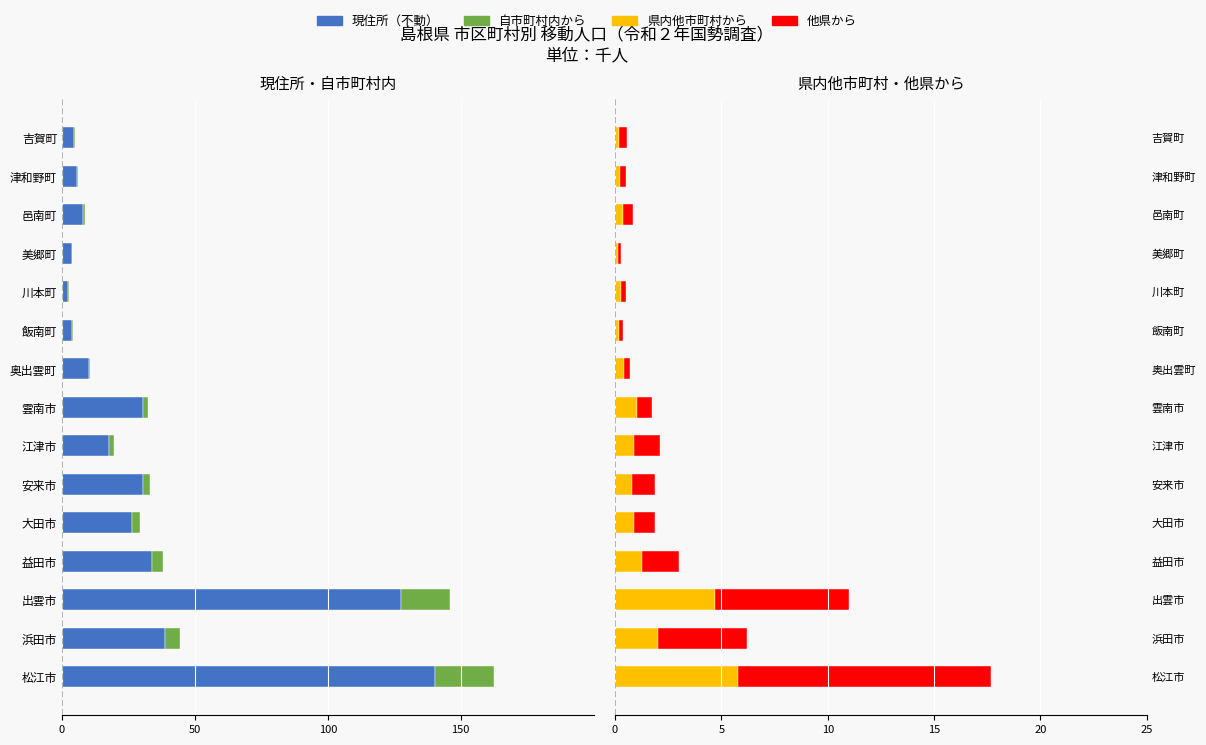

How many data points does each series have?

15